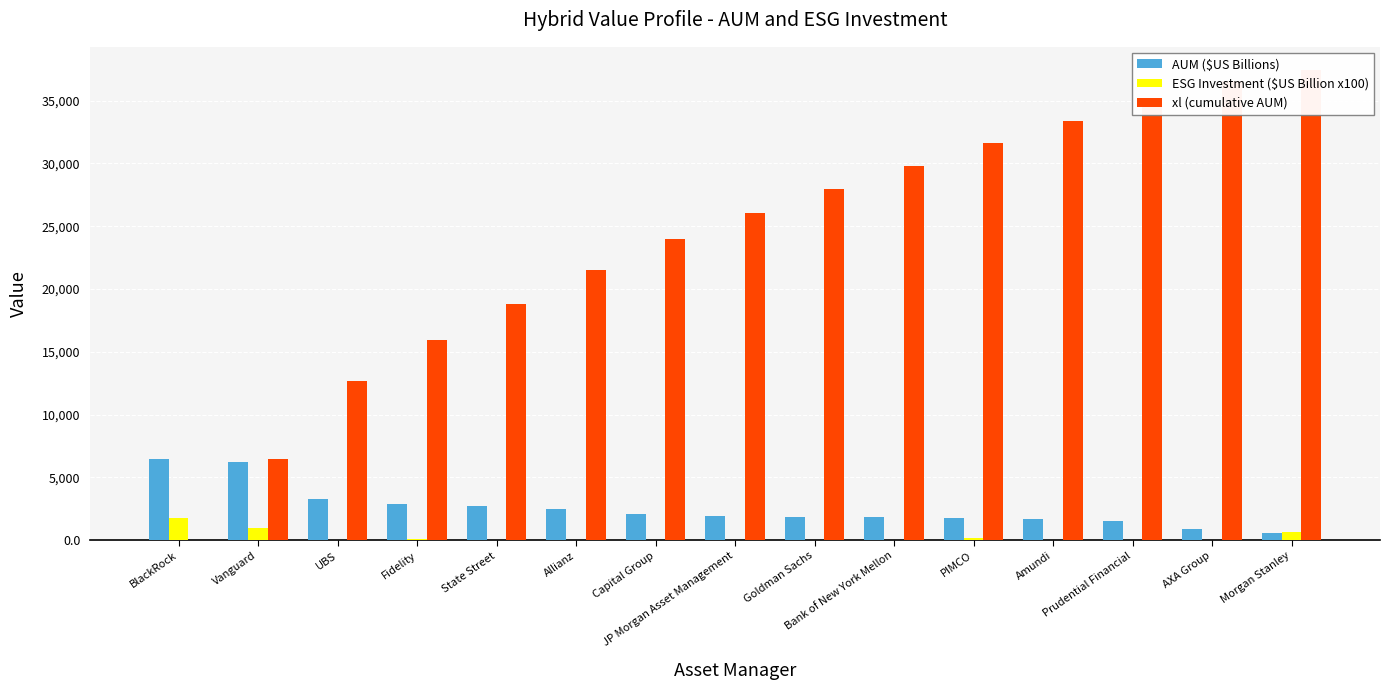

Reading right to left, transcribe all the data shown in this chart.

AUM ($US Billions): Morgan Stanley=552.0	AXA Group=879.0	Prudential Financial=1481.0	Amundi=1653.0	PIMCO=1780.0	Bank of New York Mellon=1800.0	Goldman Sachs=1859.0	JP Morgan Asset Management=1900.0	Capital Group=2060.0	Allianz=2490.0	State Street=2690.0	Fidelity=2900.0	UBS=3260.0	Vanguard=6200.0	BlackRock=6470.0
ESG Investment ($US Billion x100): Morgan Stanley=672.0	AXA Group=0.0	Prudential Financial=0.0	Amundi=32.0	PIMCO=196.0	Bank of New York Mellon=36.0	Goldman Sachs=13.0	JP Morgan Asset Management=8.0	Capital Group=0.0	Allianz=21.0	State Street=17.0	Fidelity=67.0	UBS=29.0	Vanguard=954.0	BlackRock=1758.0
xl (cumulative AUM): Morgan Stanley=37422.0	AXA Group=36543.0	Prudential Financial=35062.0	Amundi=33409.0	PIMCO=31629.0	Bank of New York Mellon=29829.0	Goldman Sachs=27970.0	JP Morgan Asset Management=26070.0	Capital Group=24010.0	Allianz=21520.0	State Street=18830.0	Fidelity=15930.0	UBS=12670.0	Vanguard=6470.0	BlackRock=0.0